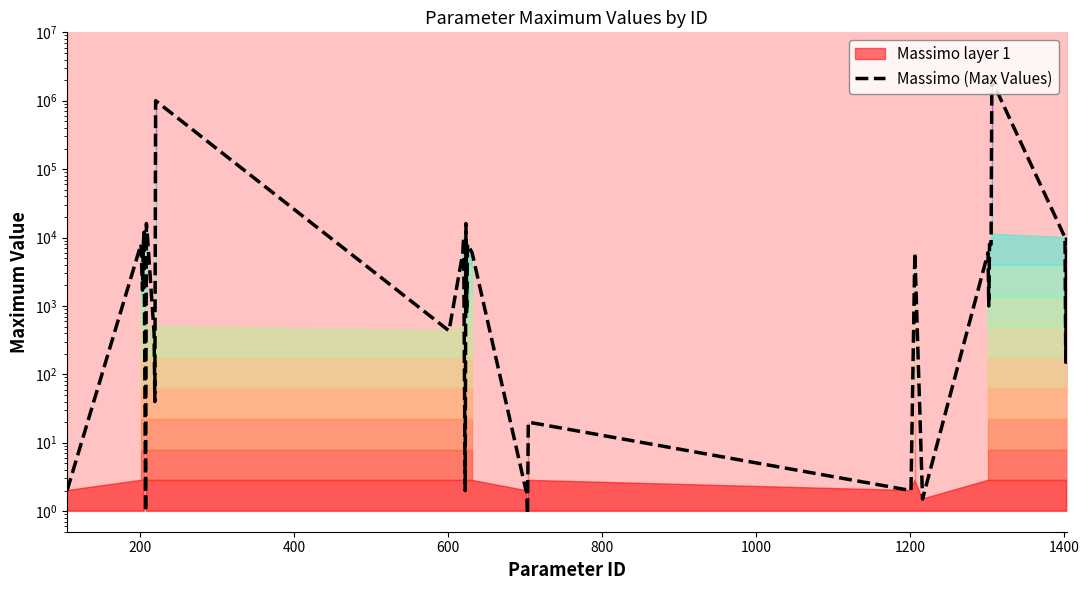

What is the minimum value shown in the chart?

0.9